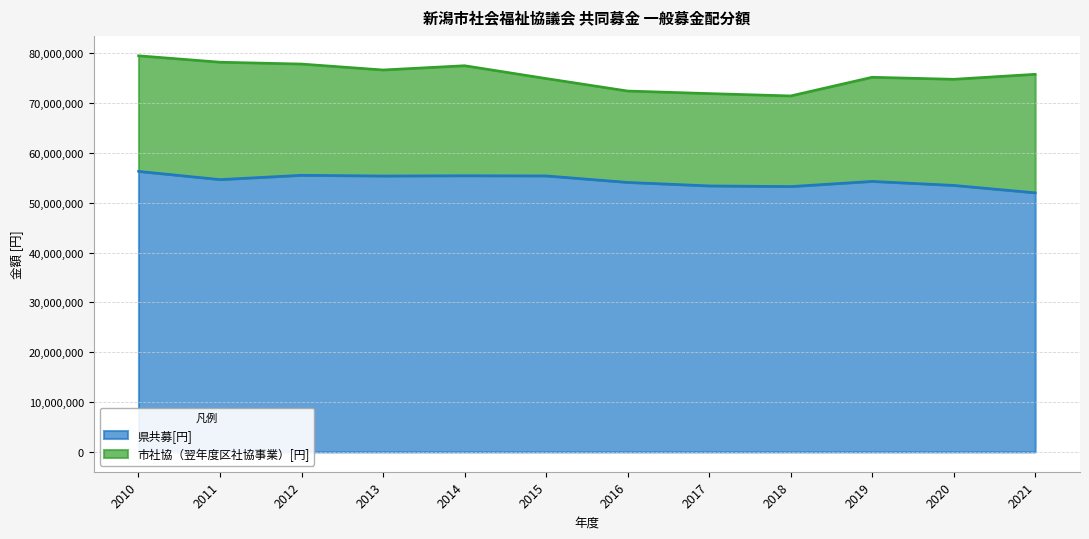

List the labels in order of value, largest first.

2010, 2012, 2014, 2015, 2013, 2011, 2019, 2016, 2020, 2017, 2018, 2021